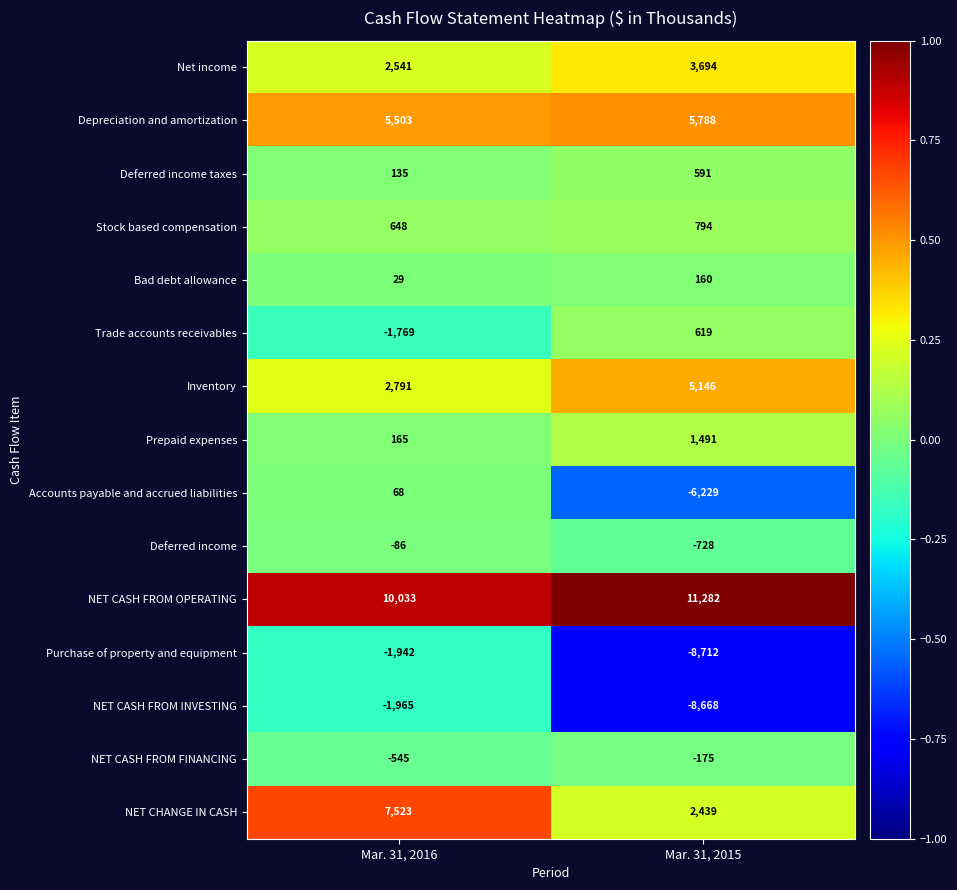

Which category has the highest value across all series?

Mar. 31, 2015